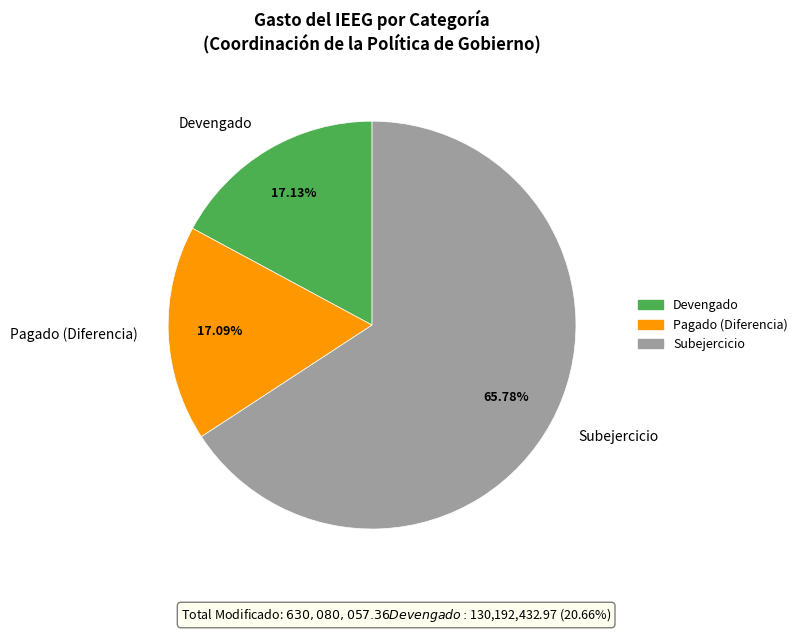

Is the sum of Subejercicio and Pagado (Diferencia) greater than half?

Yes